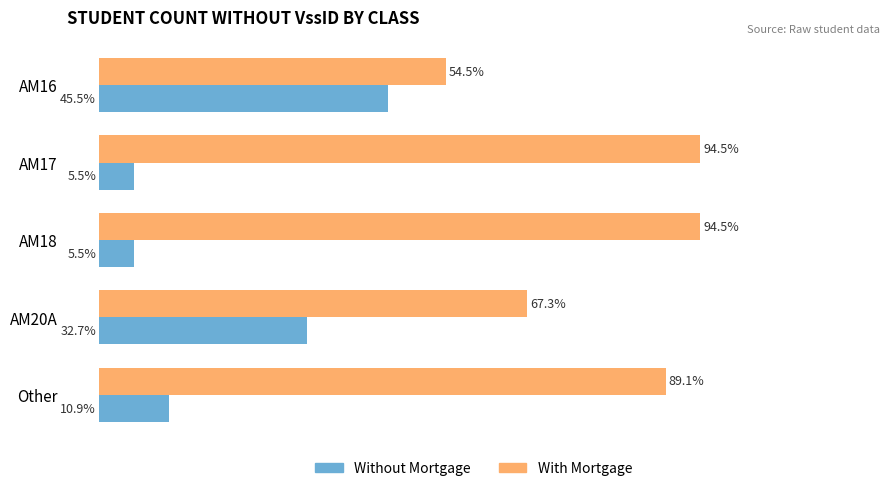

At which label is Without Mortgage closest to 25?

AM20A